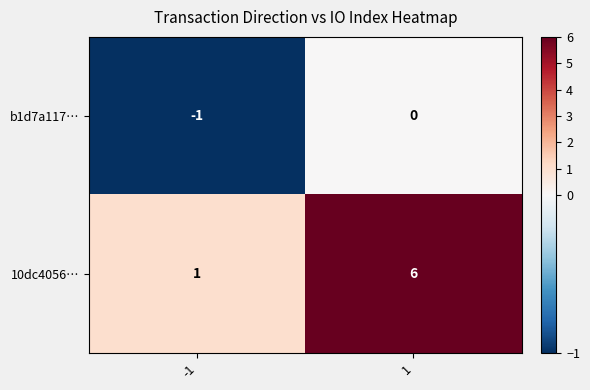

Rank the series at -1 from highest to lowest value.

10dc4056…, b1d7a117…